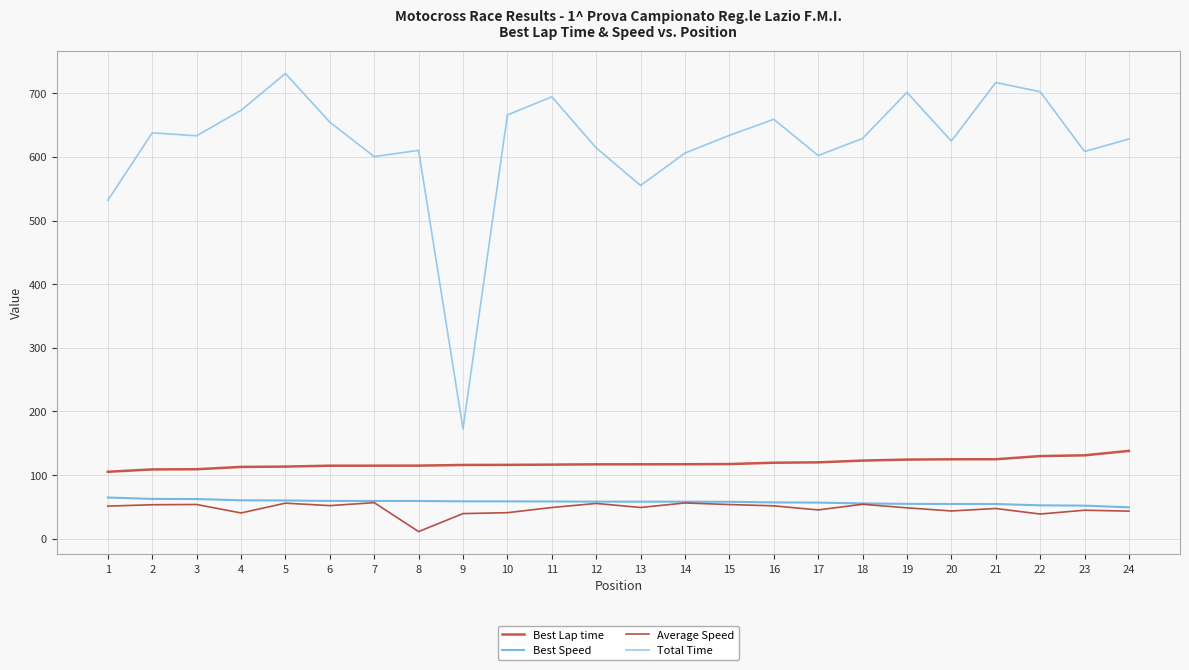

What is the average value of the Average Speed series?

47.3